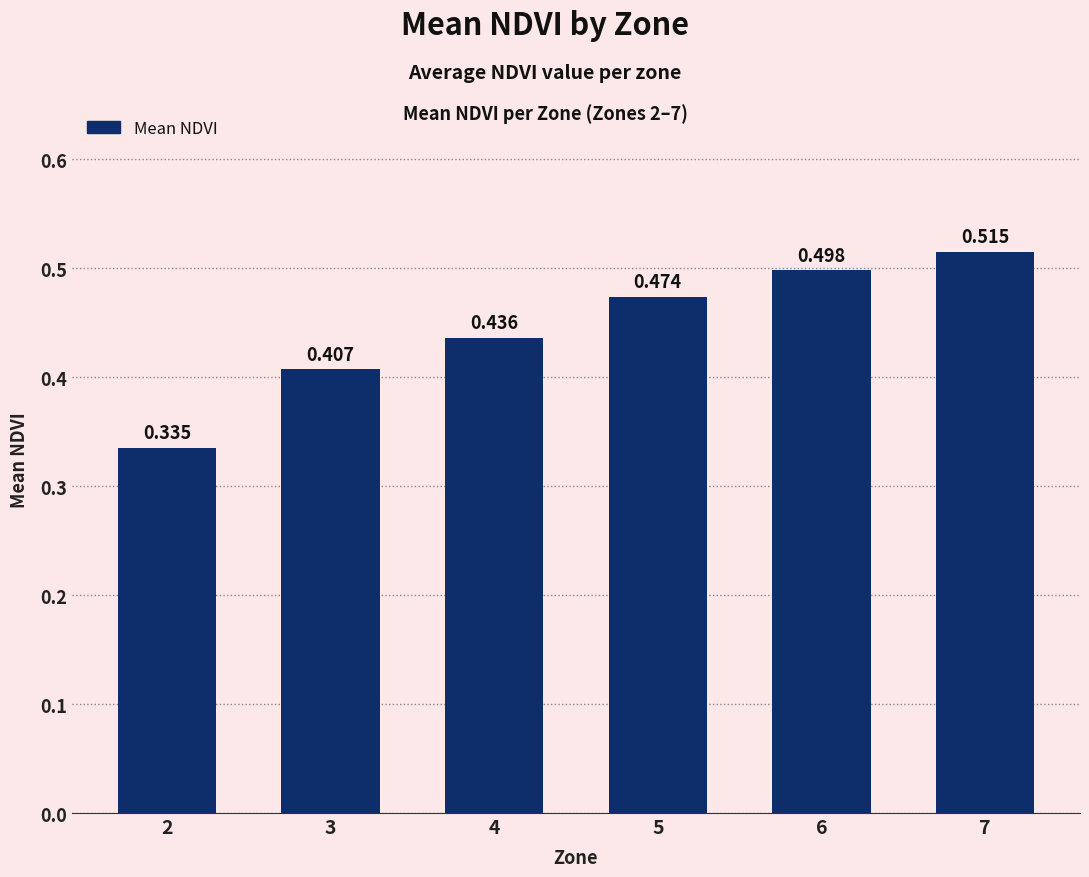

What is the sum of all values?

2.7